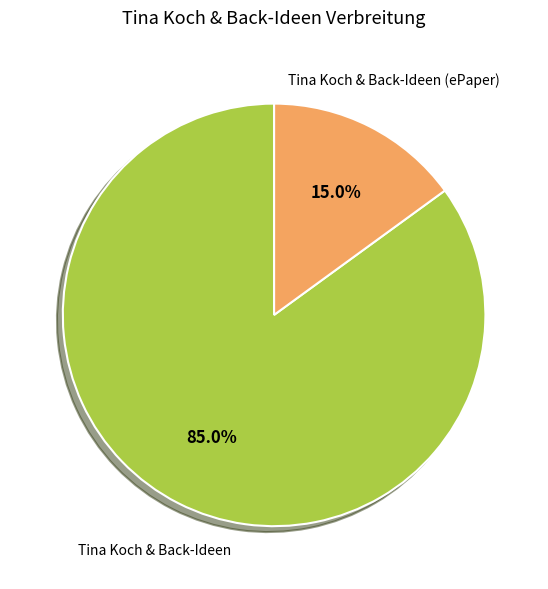

Do Tina Koch & Back-Ideen and Tina Koch & Back-Ideen (ePaper) together represent more than half of the pie?

Yes